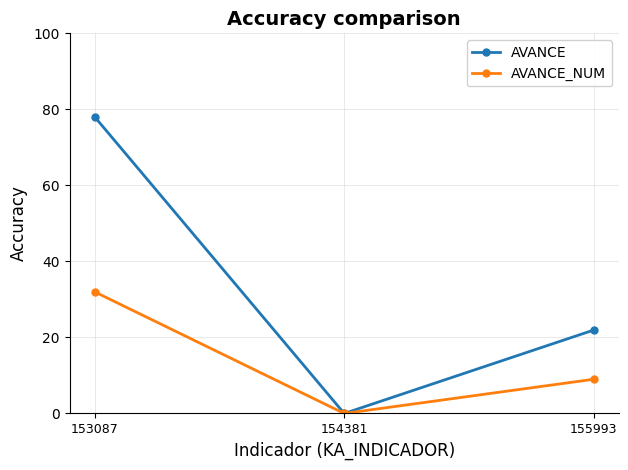

At 155993, list the series in order from largest to smallest.

AVANCE, AVANCE_NUM